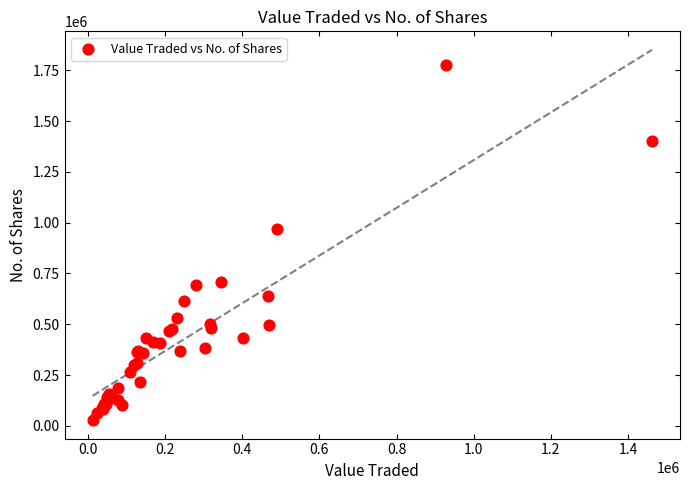

What Y value in the scatter plot is closest to 901122?

971041